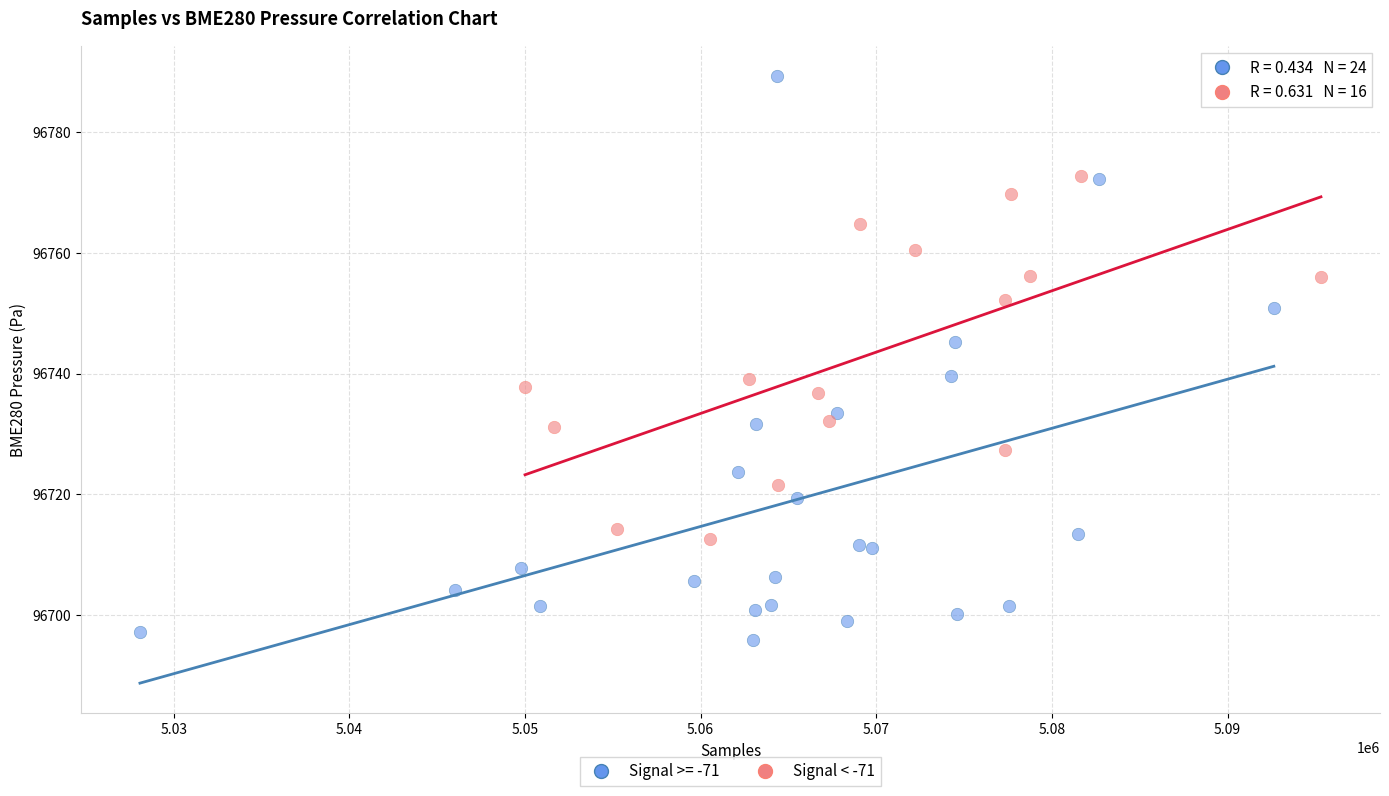

Which series contains the lowest Y value?

Signal >= -71